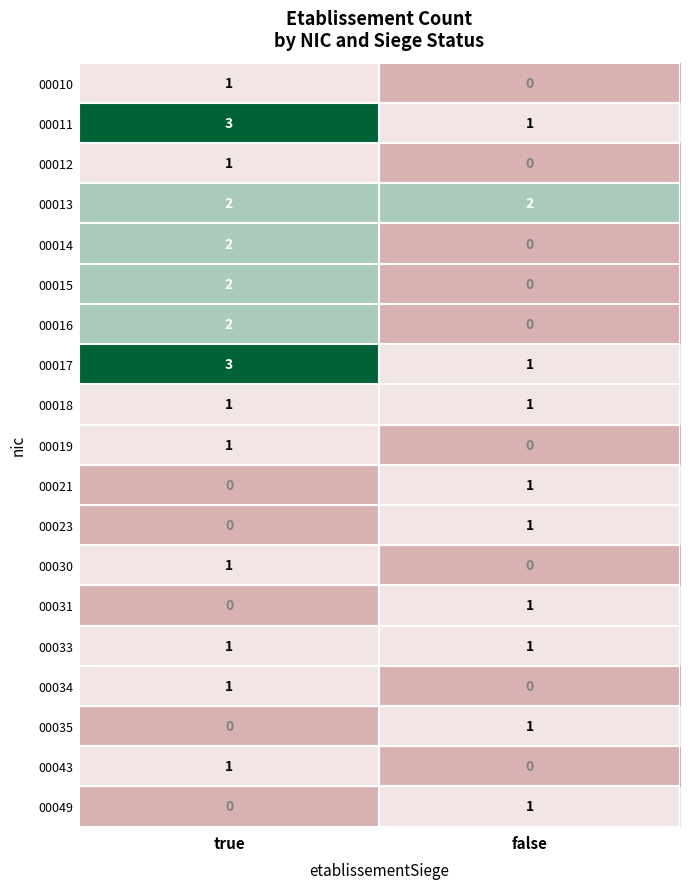

How many series are shown in this chart?

19